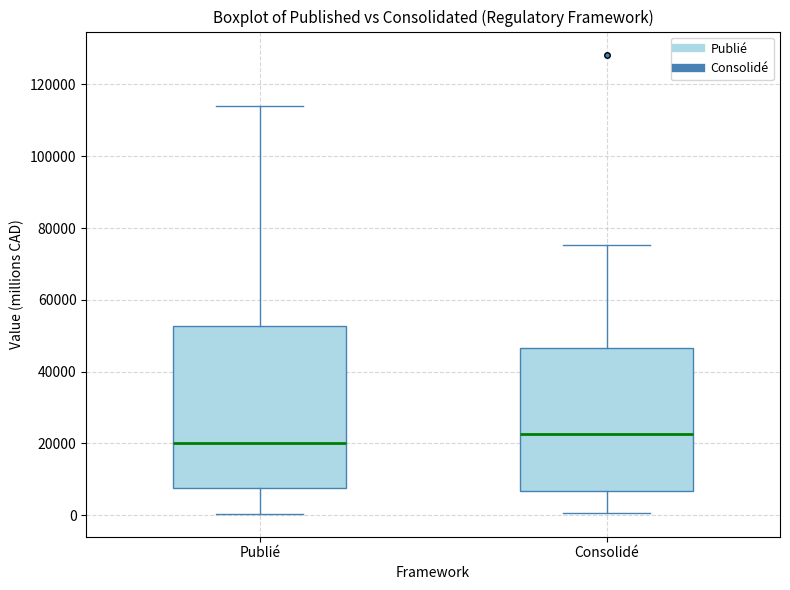

Reading left to right, read every box against the y-axis: the position of its median line, the range the box covers, and the ends of its whiskers. The values are not printed on the chart, so give them approximately, as read against the axis.

Publié: median 20000, box 8000 to 52000, whiskers 0 to 114000
Consolidé: median 22000, box 6000 to 46000, whiskers 0 to 76000